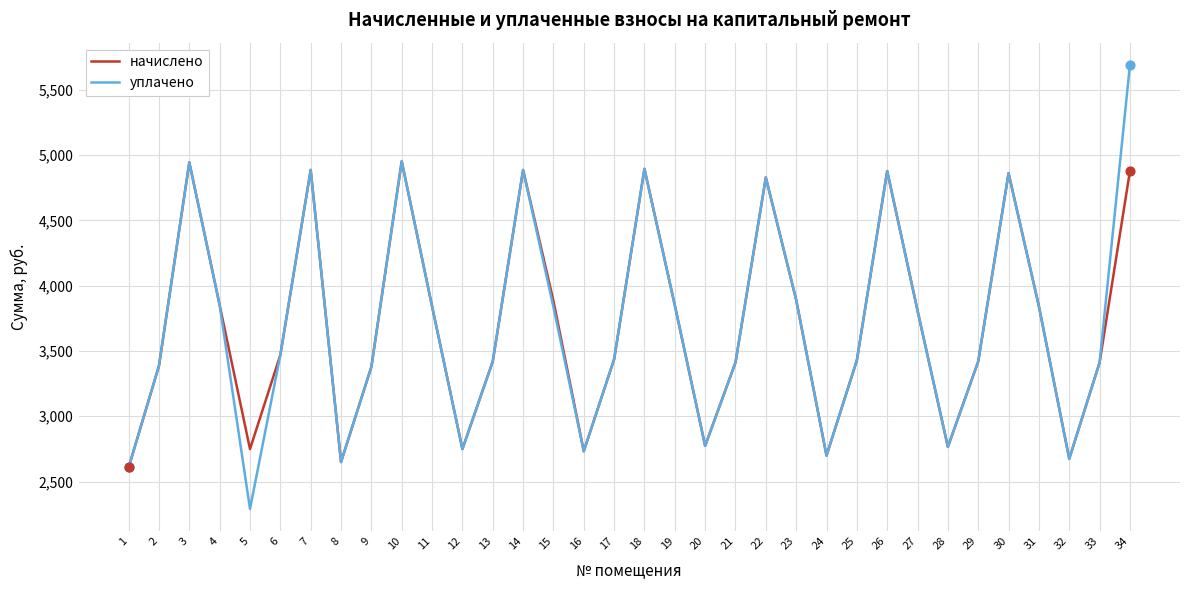

What are all the series names shown in the legend?

начислено, уплачено